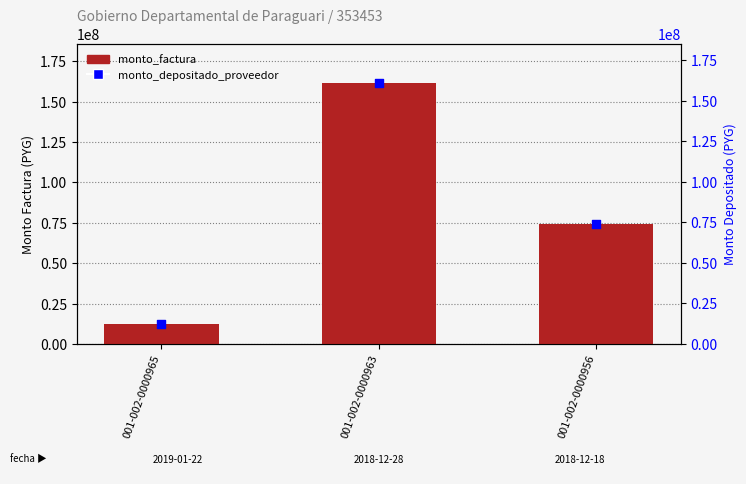

Which series contains the lowest Y value?

monto_depositado_proveedor